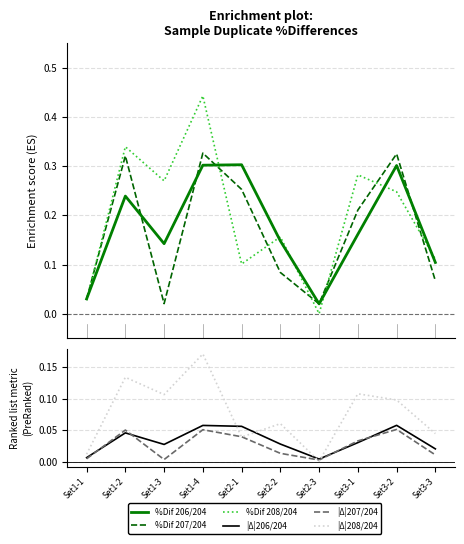

How many lines are shown in the chart?

6